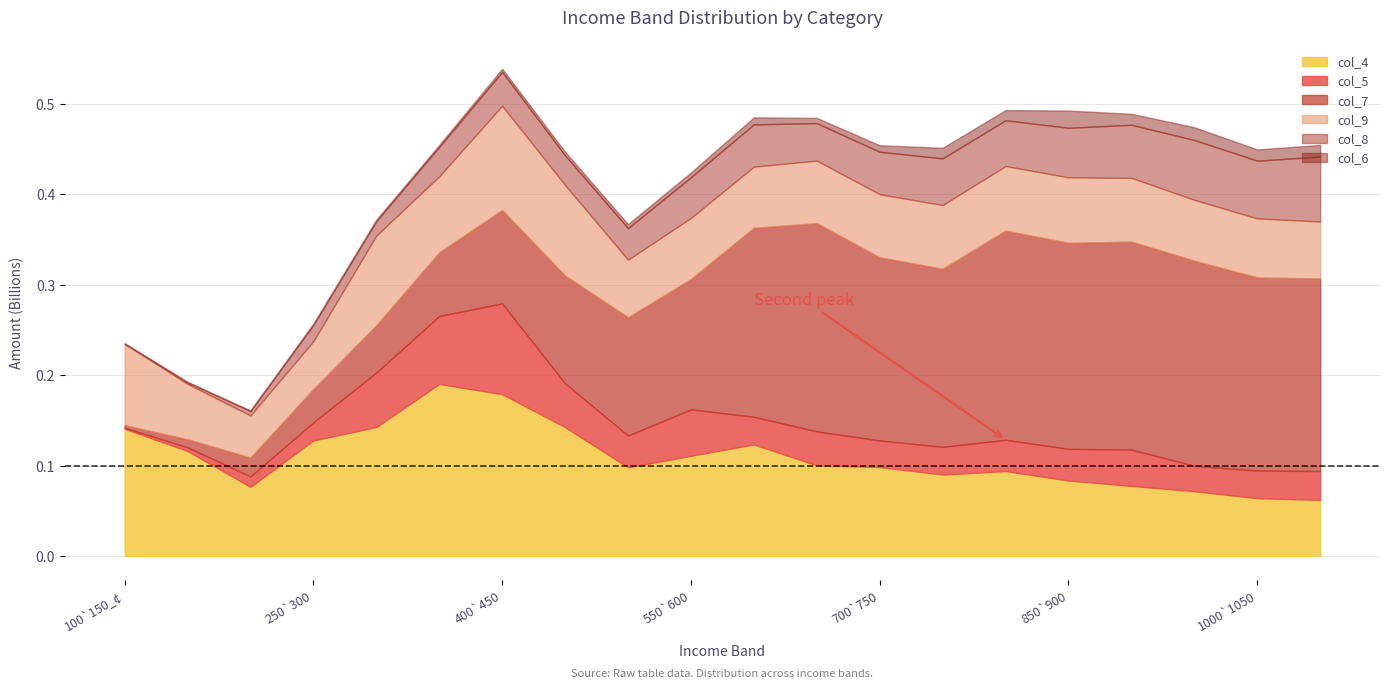

What is the label of the 9th point from the left?

500`550